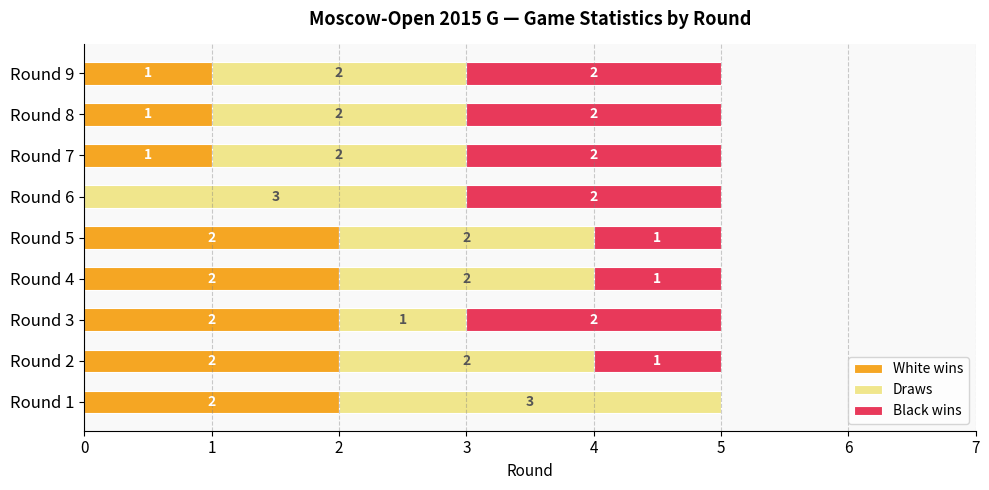

True or false: White wins has a value of 0 at Round 6.

True